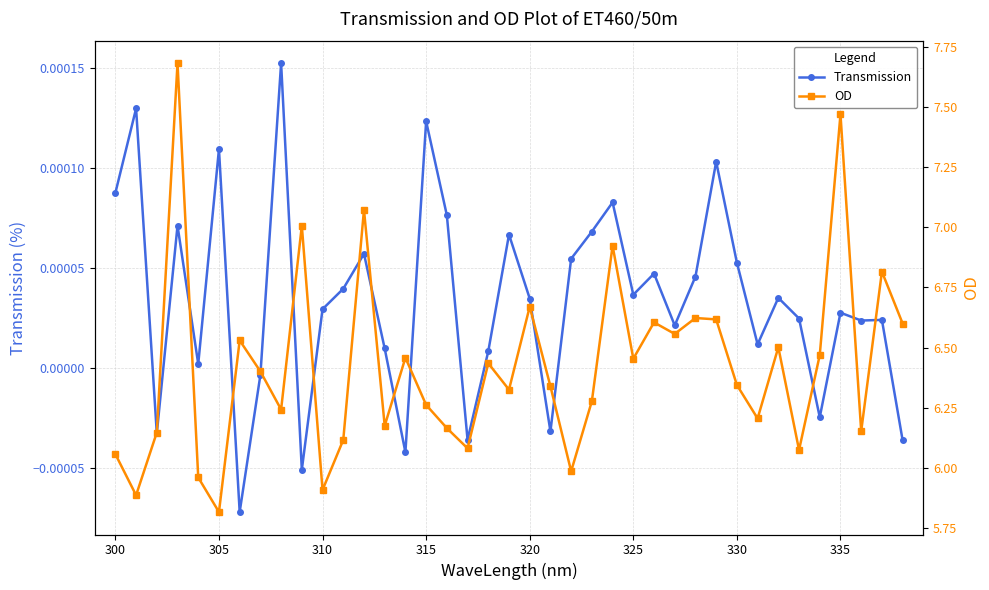

How many lines are shown in the chart?

2